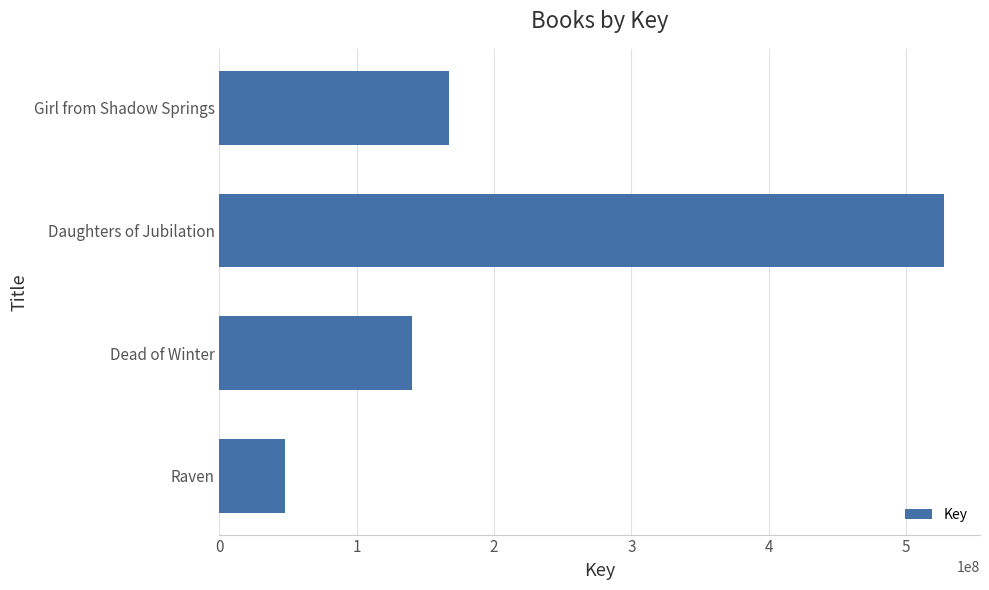

What is the difference between the second highest and second lowest values?

27307262